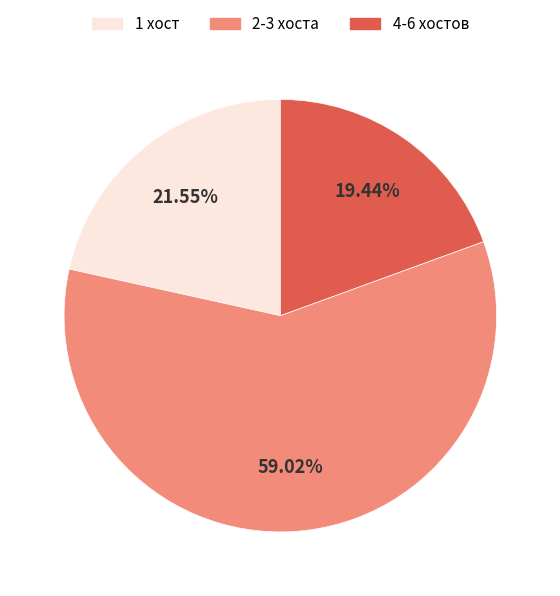

Is there a majority slice in this chart?

Yes